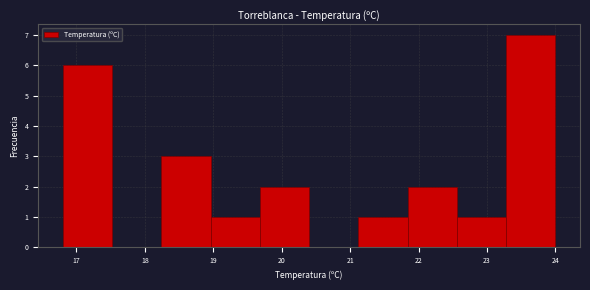

What is the height of the bar covering 22.56 to 23.28 on the x-axis? Neither the bar edges nor the heights are printed on the chart, so give them approximately, as read against the axes.

1